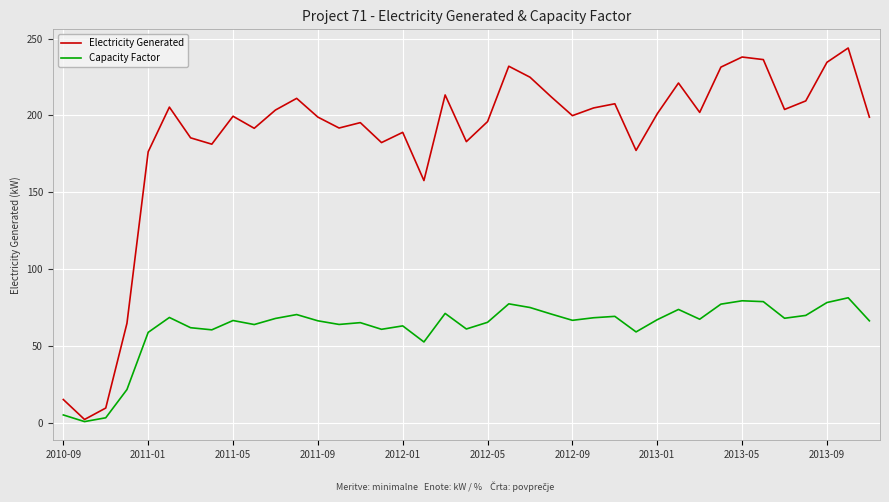

What is the difference between the maximum and second lowest values in the Capacity Factor series?

78.1